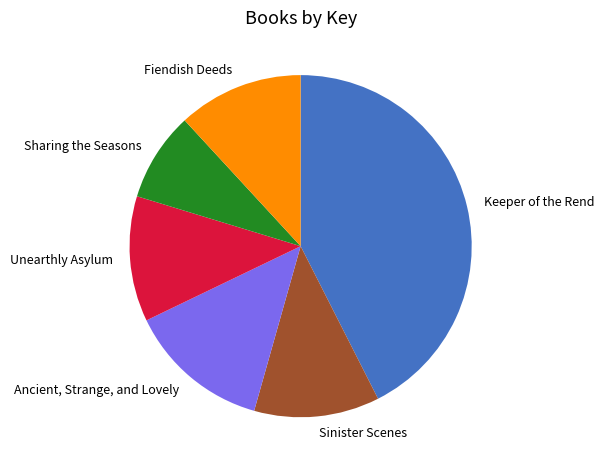

Combined, do Sinister Scenes and Fiendish Deeds account for over 50%?

No